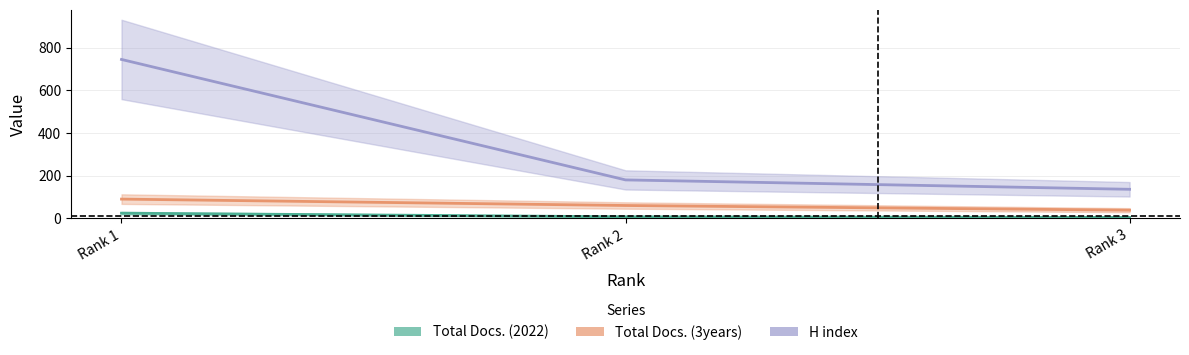

What is the minimum value shown in the chart?

4